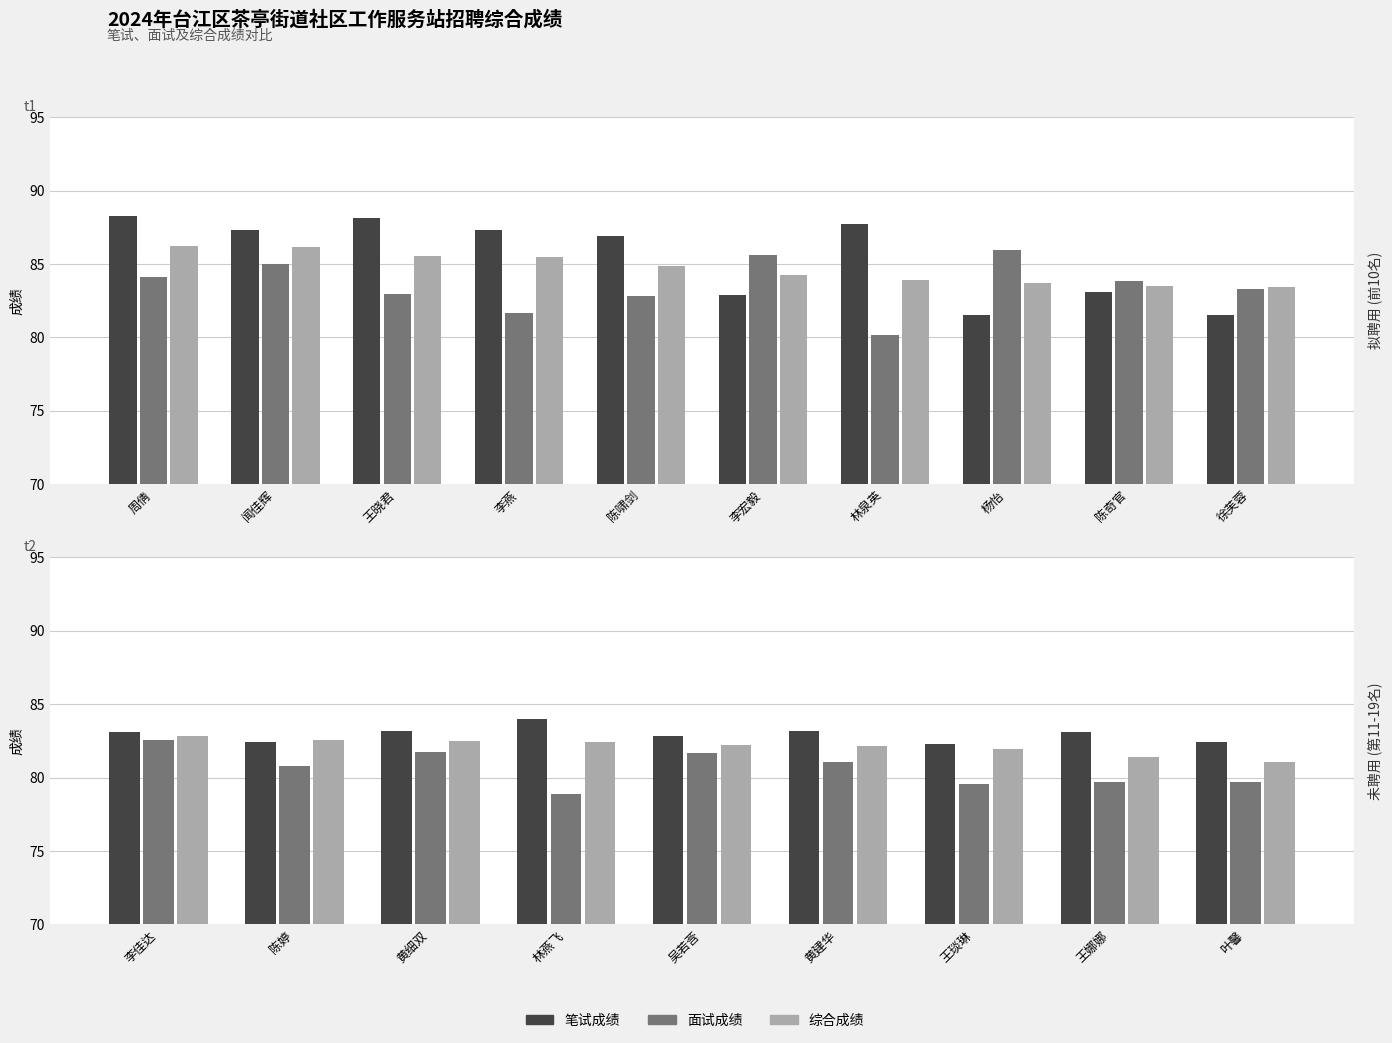

What is the value of the 笔试成绩 bar at the 7th from the left?

82.3